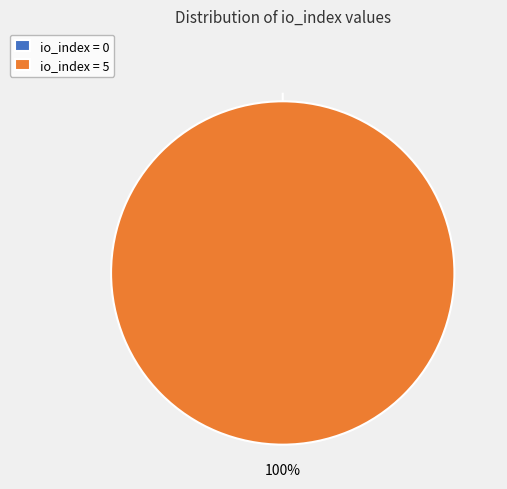

Is it true that tx_index_0 is 0% of the pie?

True